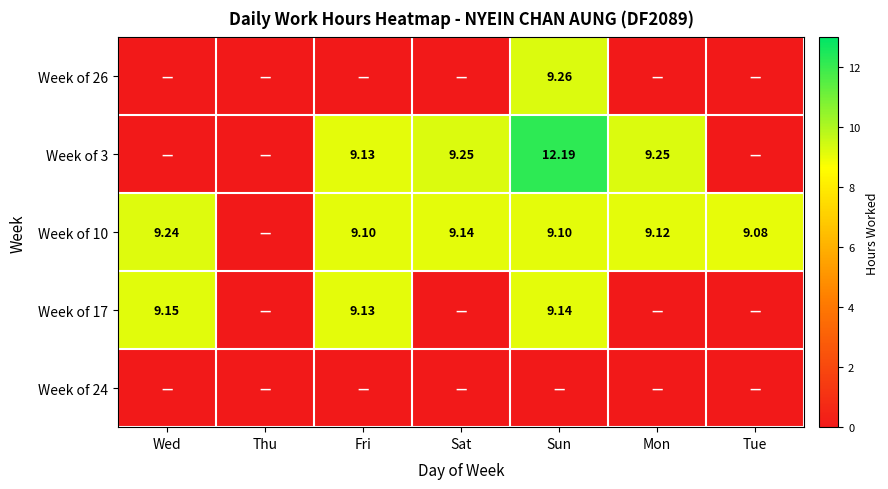

Rank the series by their average value, from highest to lowest.

Week of 10, Week of 3, Week of 17, Week of 26, Week of 24